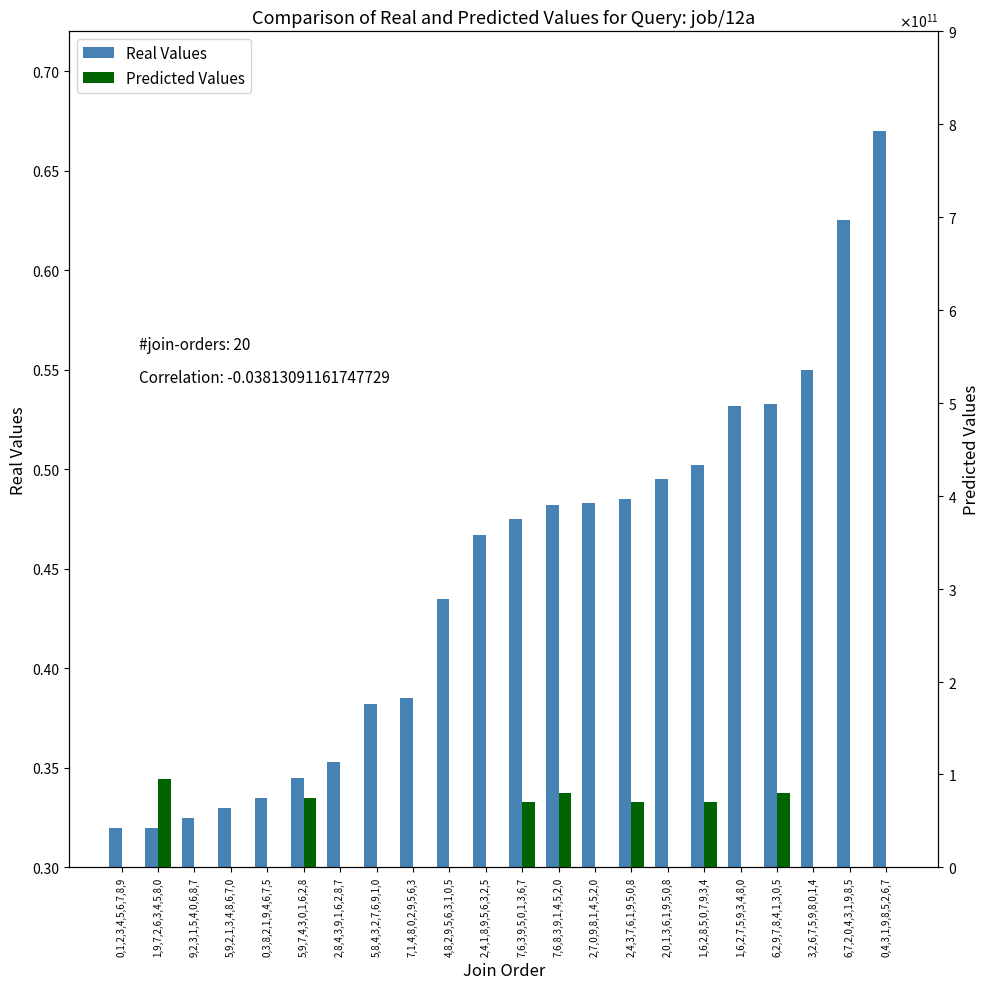

What is the value of the Real Values bar at the 3rd from the left?

0.3